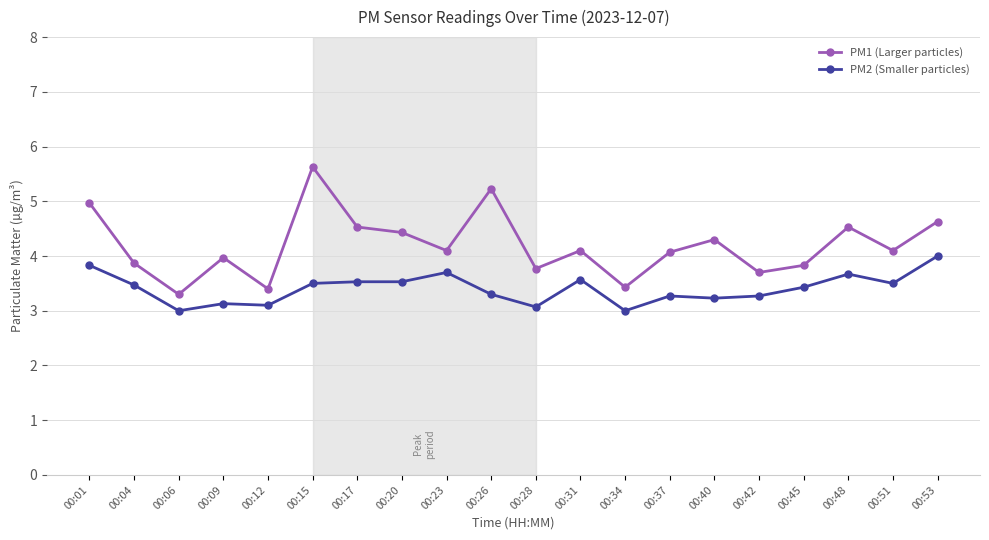

Is this an area chart (filled region under the line)?

No